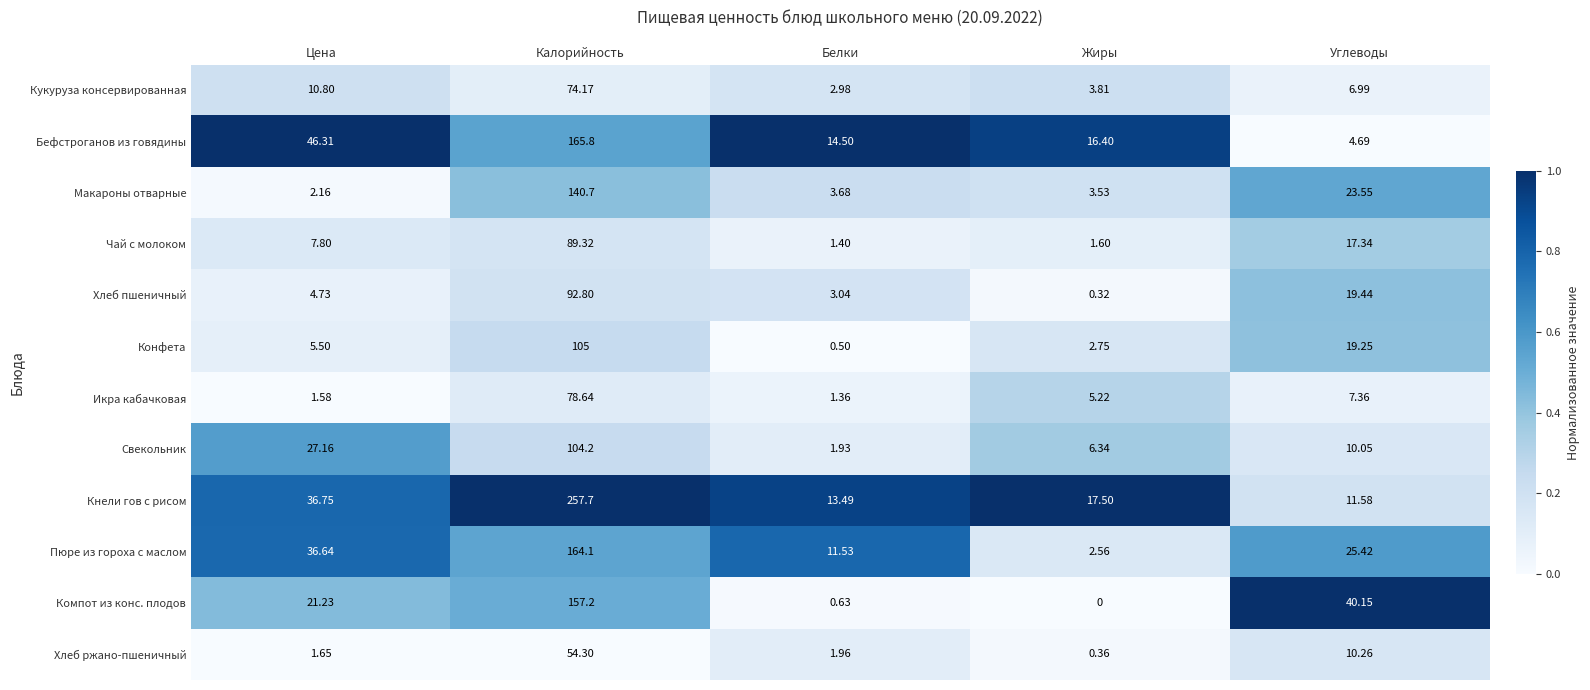

Which series has the largest range (max minus min)?

Кнели гов с рисом